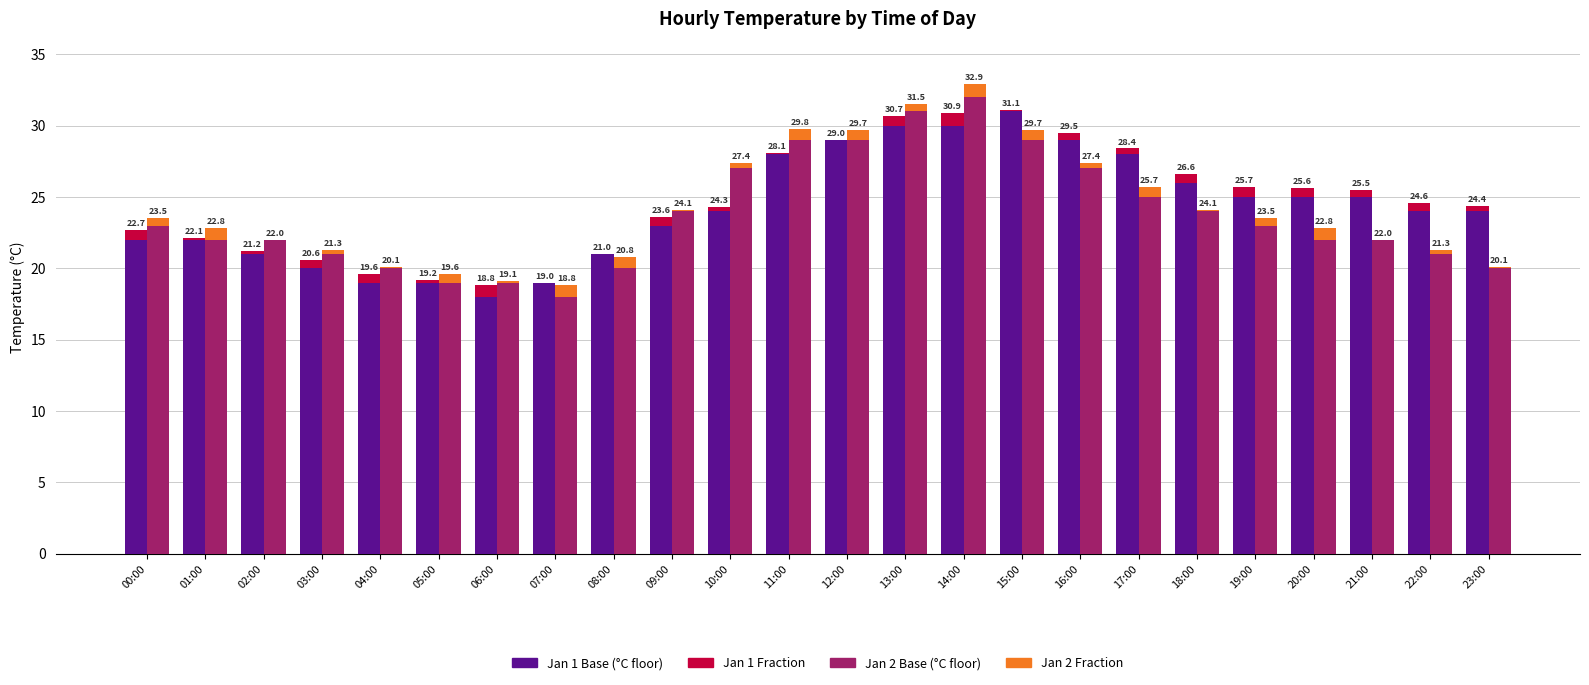

Is it true that Jan 1 Frac equals -0.4 at 08:00?

False